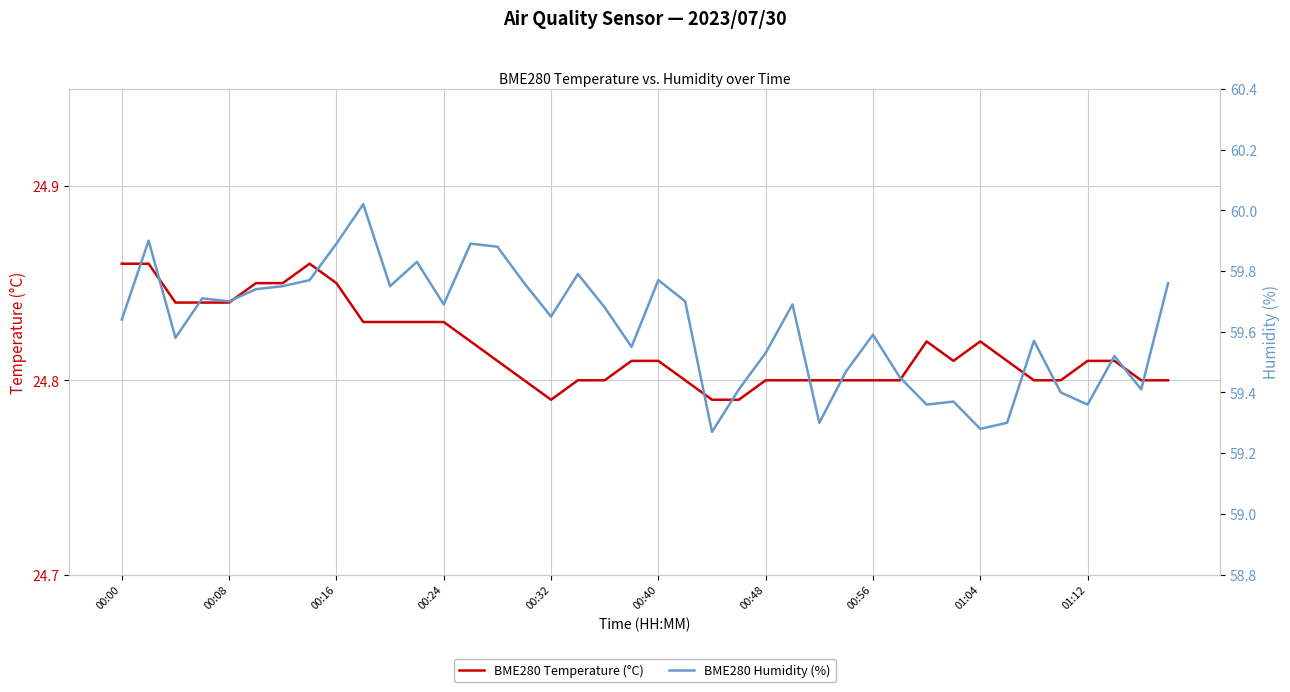

List the series in order of their overall mean, highest first.

BME280 Humidity (%), BME280 Temperature (°C)